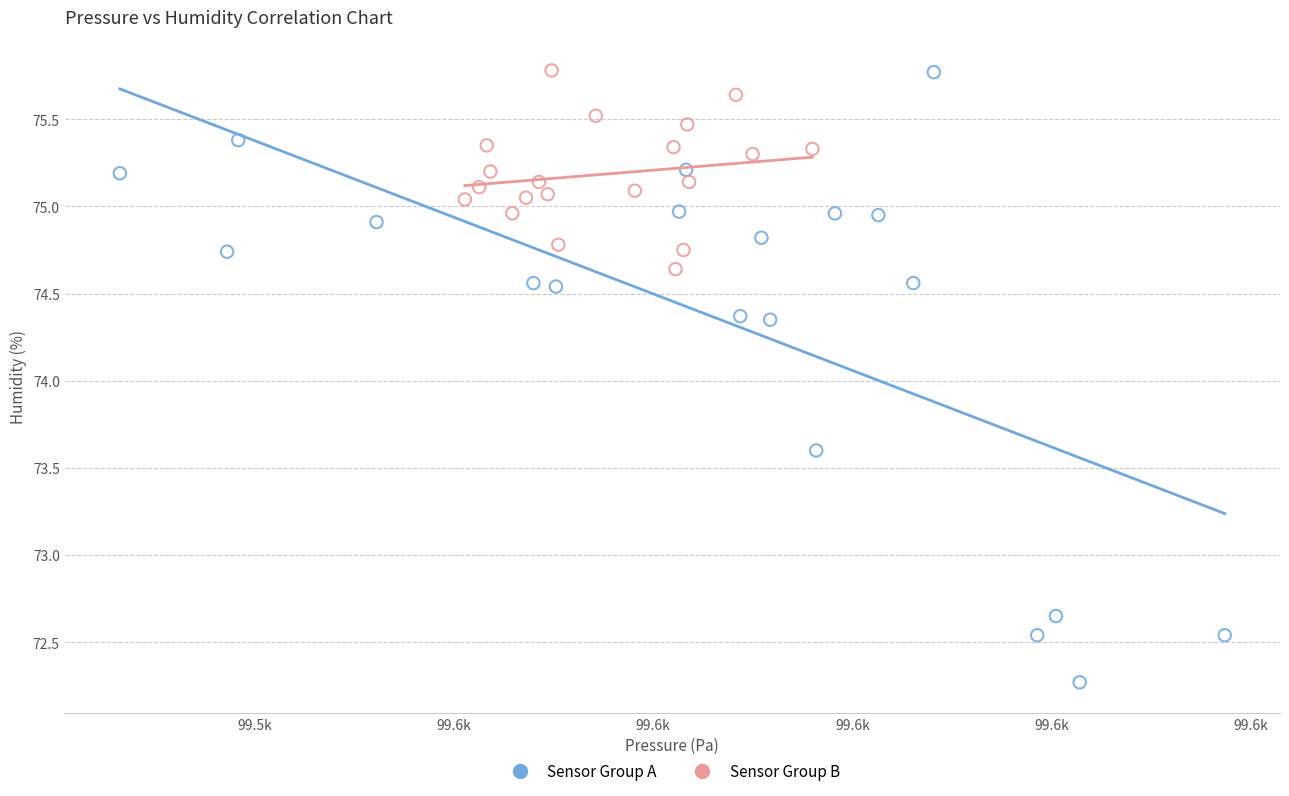

Which series has the largest Y range (max minus min)?

Sensor Group A